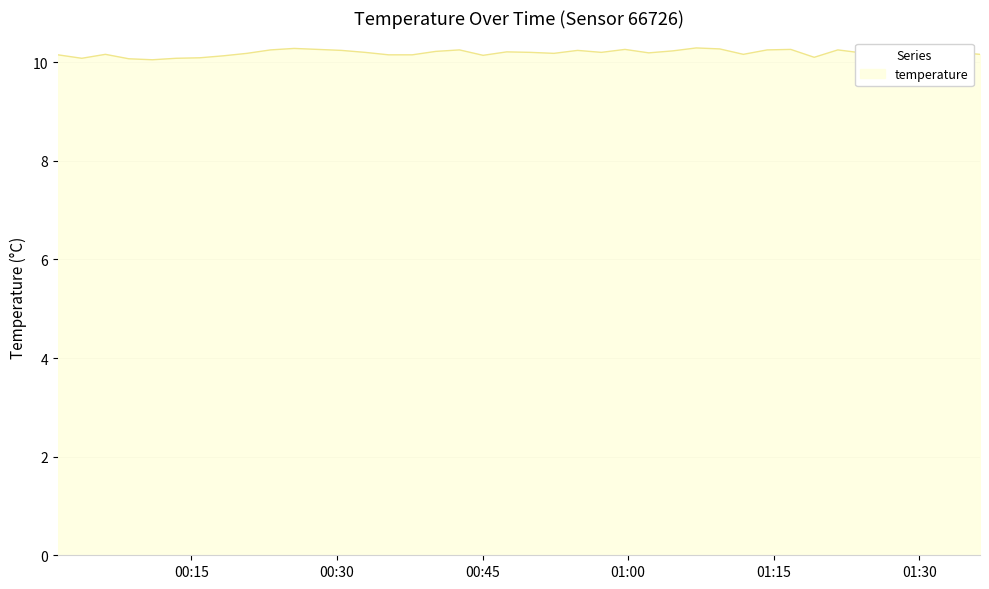

What is the greatest value displayed?

10.3